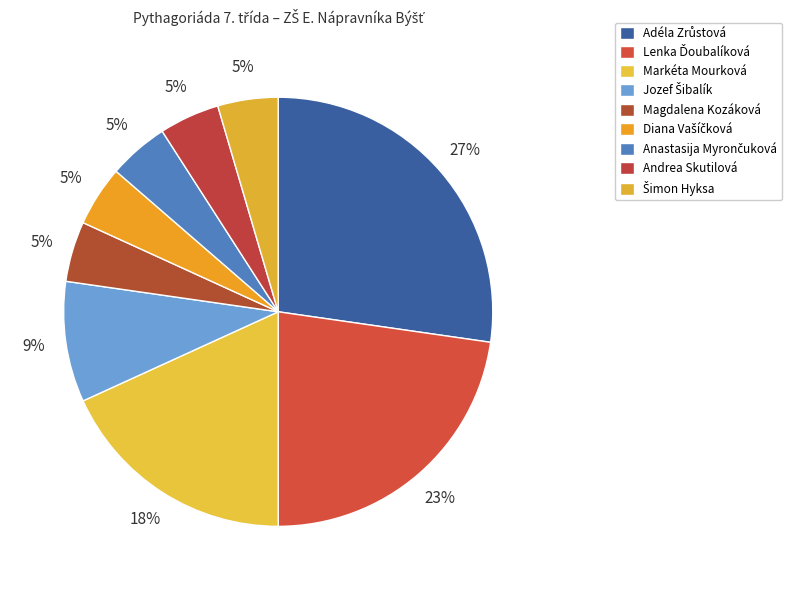

To the nearest percent, what percentage of the pie is Adéla Zrůstová?

27%